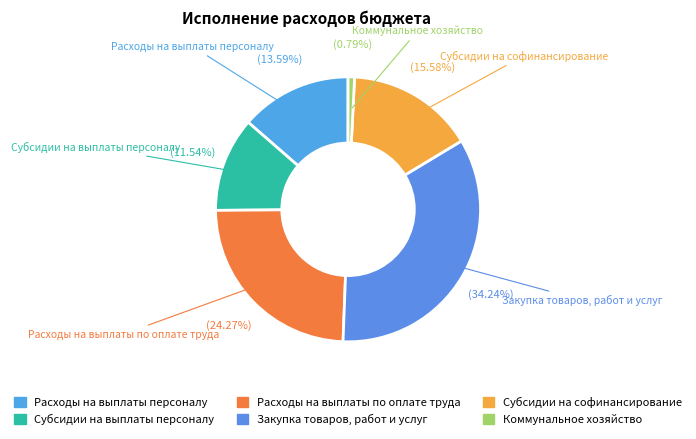

What percentage do Коммунальное хозяйство and Расходы на выплаты персоналу together represent?

14.4%